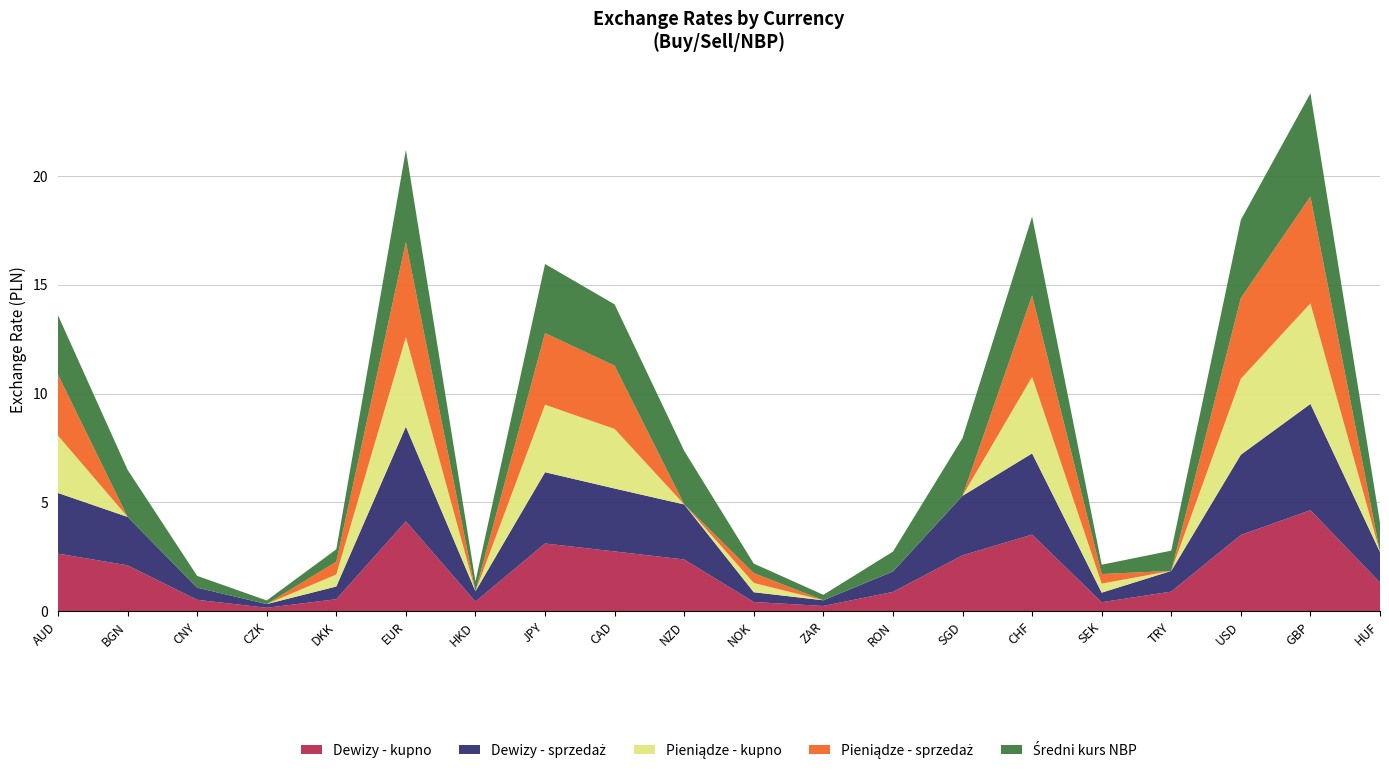

Reading right to left, list all the values displayed in this chart.

Dewizy - kupno: HUF=1.3	GBP=4.6	USD=3.5	TRY=0.9	SEK=0.4	CHF=3.5	SGD=2.6	RON=0.9	ZAR=0.2	NOK=0.4	NZD=2.4	CAD=2.7	JPY=3.1	HKD=0.4	EUR=4.1	DKK=0.6	CZK=0.2	CNY=0.5	BGN=2.1	AUD=2.6
Dewizy - sprzedaż: HUF=1.4	GBP=4.9	USD=3.7	TRY=1.0	SEK=0.4	CHF=3.7	SGD=2.7	RON=0.9	ZAR=0.3	NOK=0.4	NZD=2.5	CAD=2.9	JPY=3.3	HKD=0.5	EUR=4.3	DKK=0.6	CZK=0.2	CNY=0.6	BGN=2.2	AUD=2.8
Pieniądze - kupno: HUF=0.0	GBP=4.6	USD=3.5	TRY=0.0	SEK=0.4	CHF=3.5	SGD=0.0	RON=0.0	ZAR=0.0	NOK=0.4	NZD=0.0	CAD=2.7	JPY=3.1	HKD=0.0	EUR=4.1	DKK=0.6	CZK=0.0	CNY=0.0	BGN=0.0	AUD=2.6
Pieniądze - sprzedaż: HUF=0.0	GBP=4.9	USD=3.7	TRY=0.0	SEK=0.4	CHF=3.7	SGD=0.0	RON=0.0	ZAR=0.0	NOK=0.5	NZD=0.0	CAD=2.9	JPY=3.3	HKD=0.0	EUR=4.4	DKK=0.6	CZK=0.0	CNY=0.0	BGN=0.0	AUD=2.8
Średni kurs NBP: HUF=1.4	GBP=4.7	USD=3.6	TRY=0.9	SEK=0.4	CHF=3.6	SGD=2.7	RON=0.9	ZAR=0.3	NOK=0.4	NZD=2.5	CAD=2.8	JPY=3.2	HKD=0.5	EUR=4.2	DKK=0.6	CZK=0.2	CNY=0.5	BGN=2.2	AUD=2.7